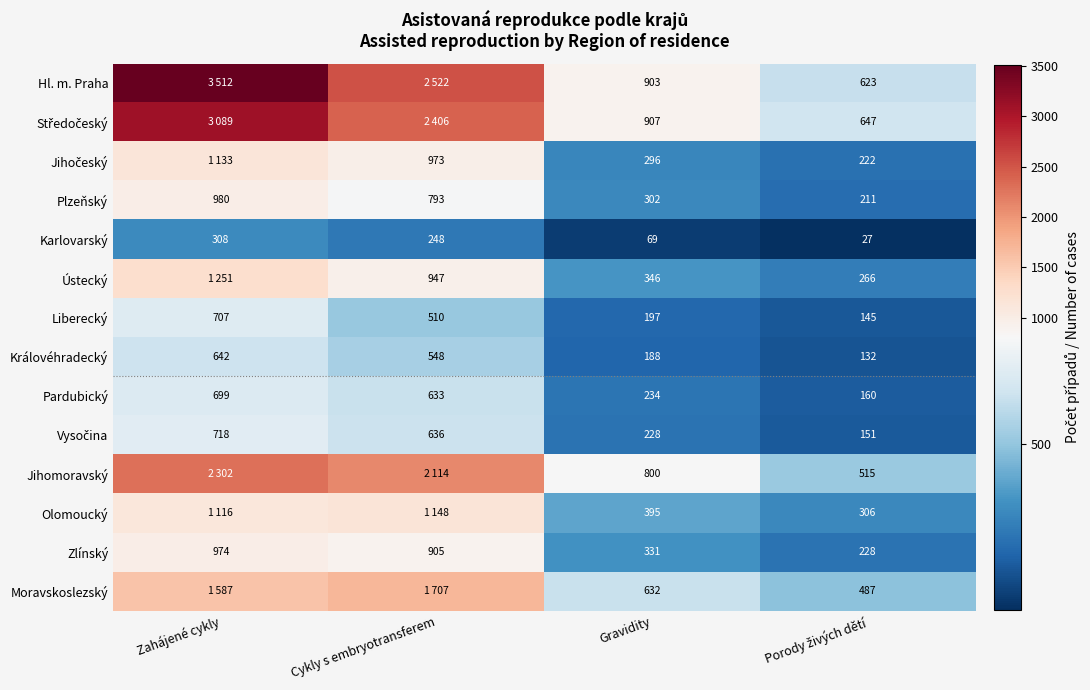

At which label does Pardubický reach its peak?

Zahájené cykly